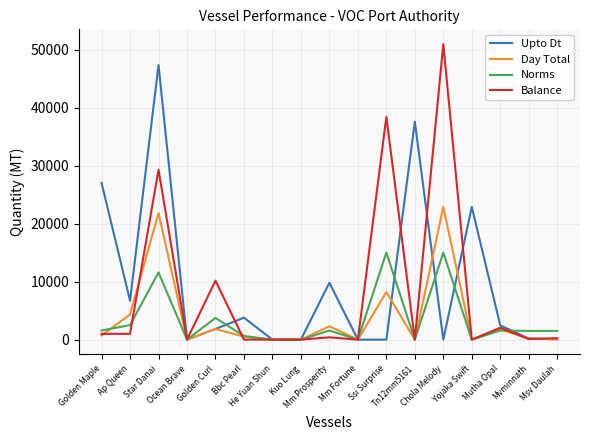

What is the highest value of the Balance series?

50935